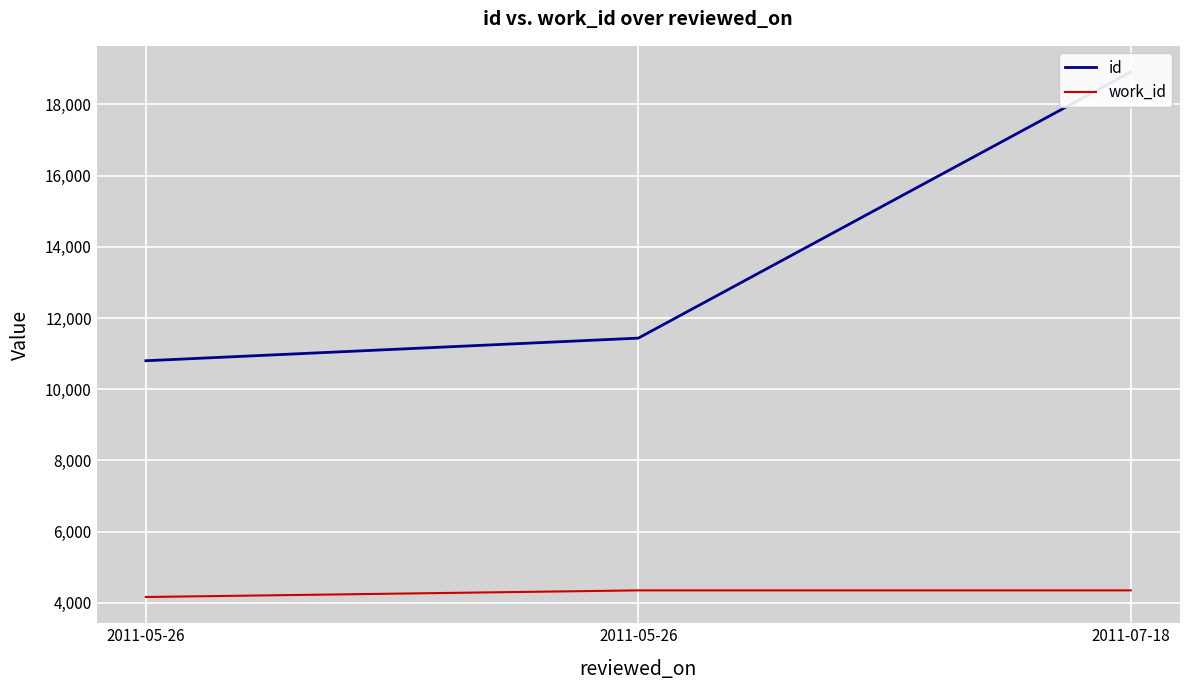

What is the value of the id point at the 3rd from the left?

18904